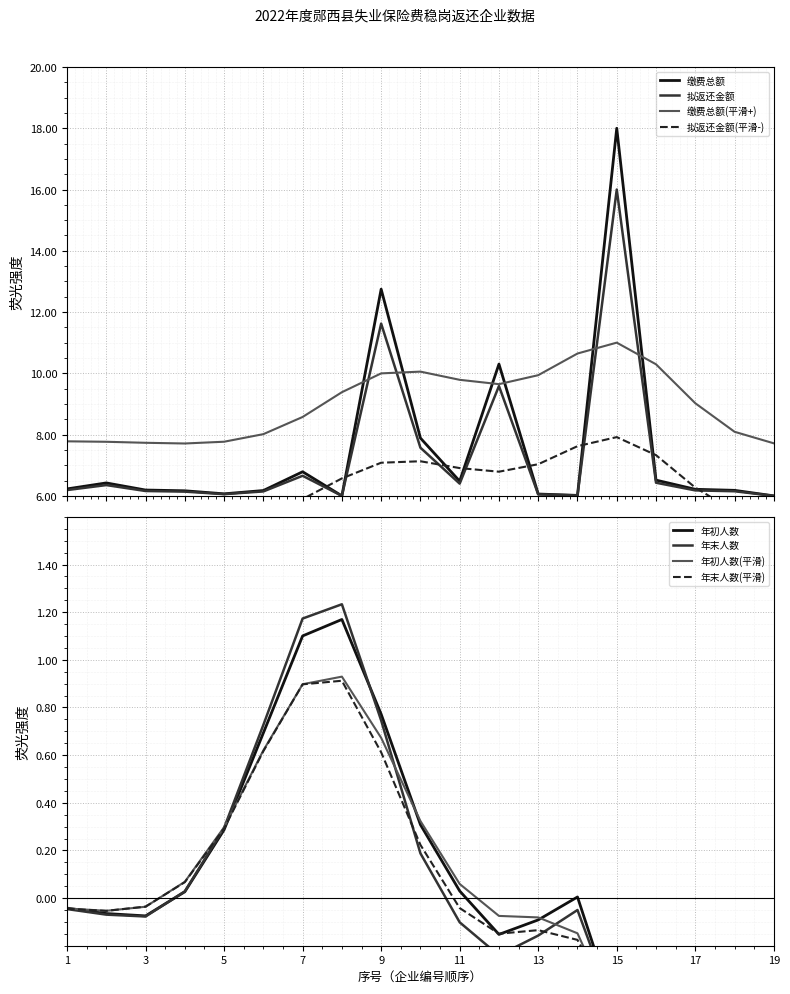

What is the lowest value of the 拟返还金额 series?

6.0